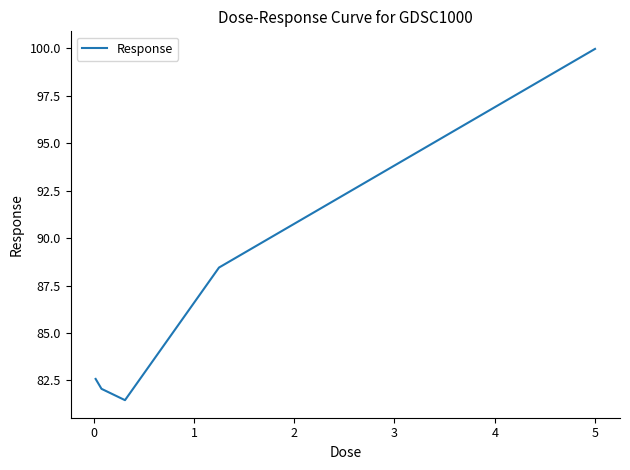

Reading left to right, extract all data points from this chart.

82.6	82.1	81.5	88.4	100.0